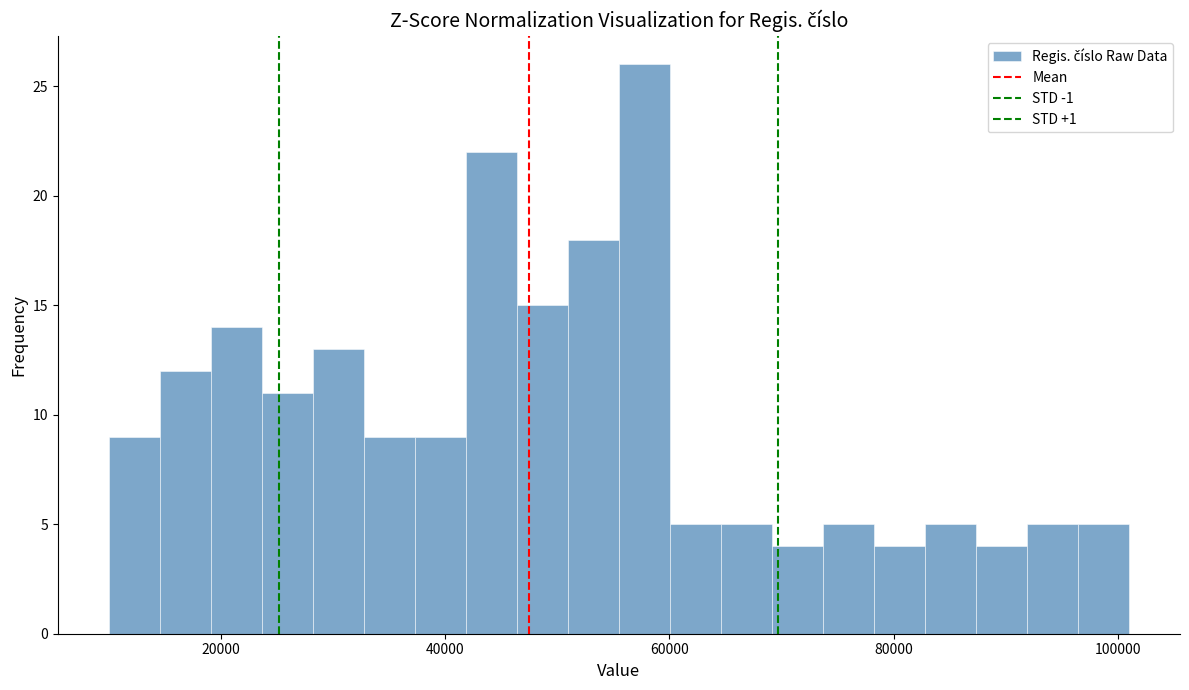

Around what value on the x-axis is the tallest bar? Give the approximate position of its centre, as read against the axis.

58000